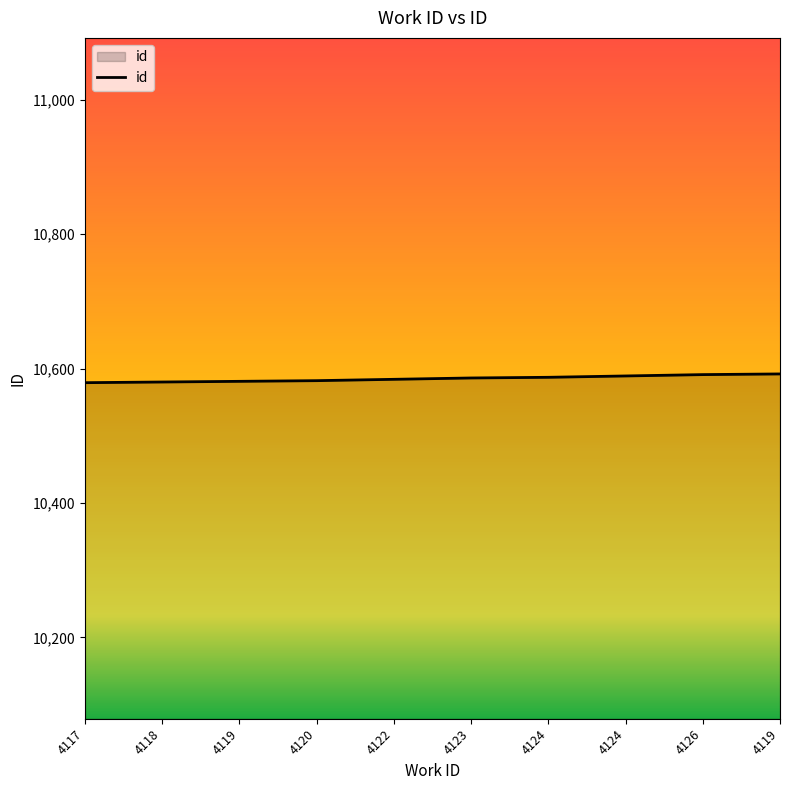

How many lines are shown in the chart?

1